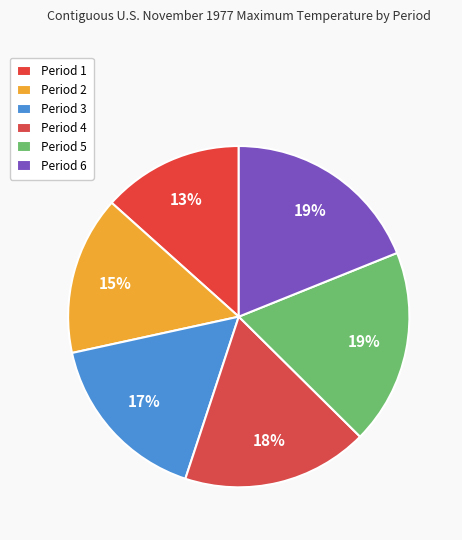

What percentage is the Period 6 slice, to the nearest percent?

19%